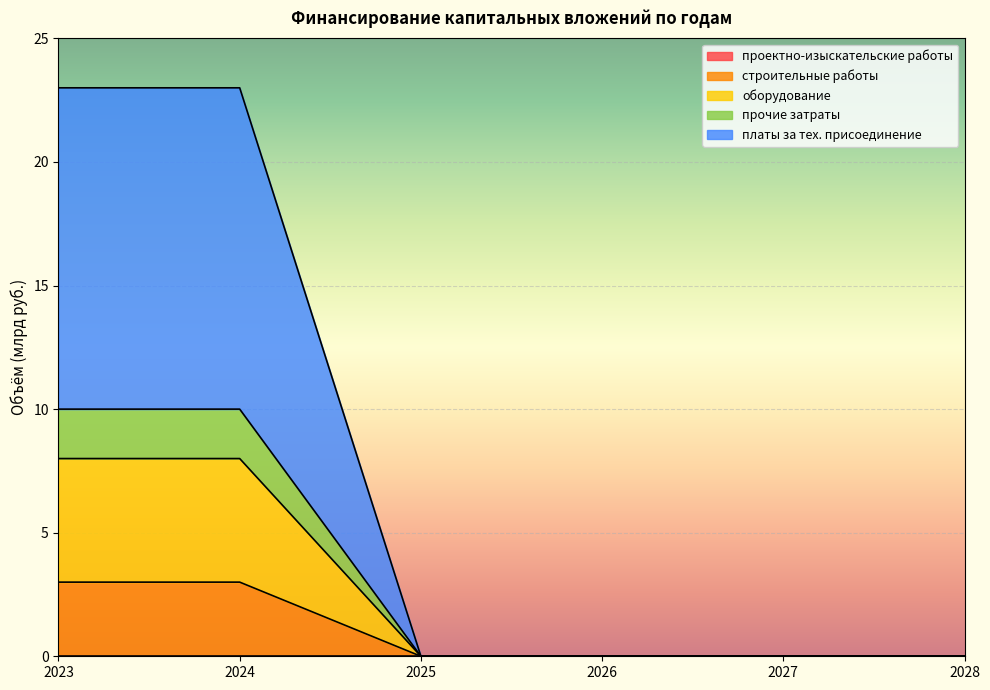

Count the оборудование values in the range 0 to 8.

6